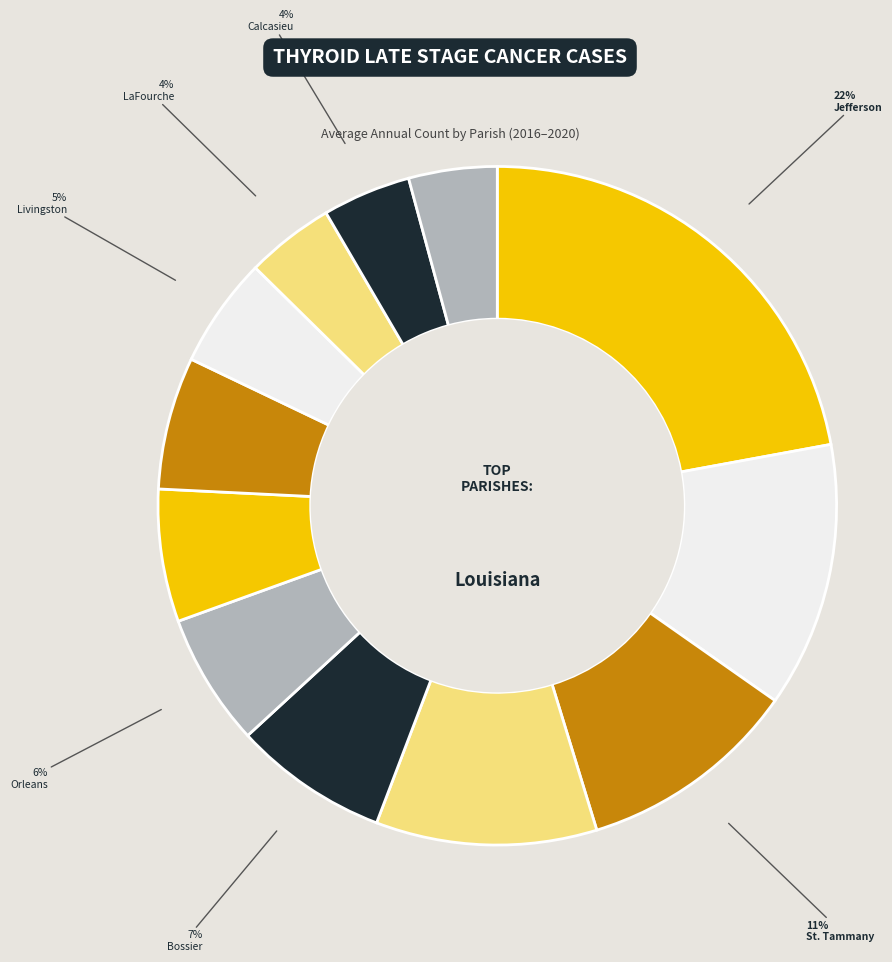

Does any single category account for the majority?

No